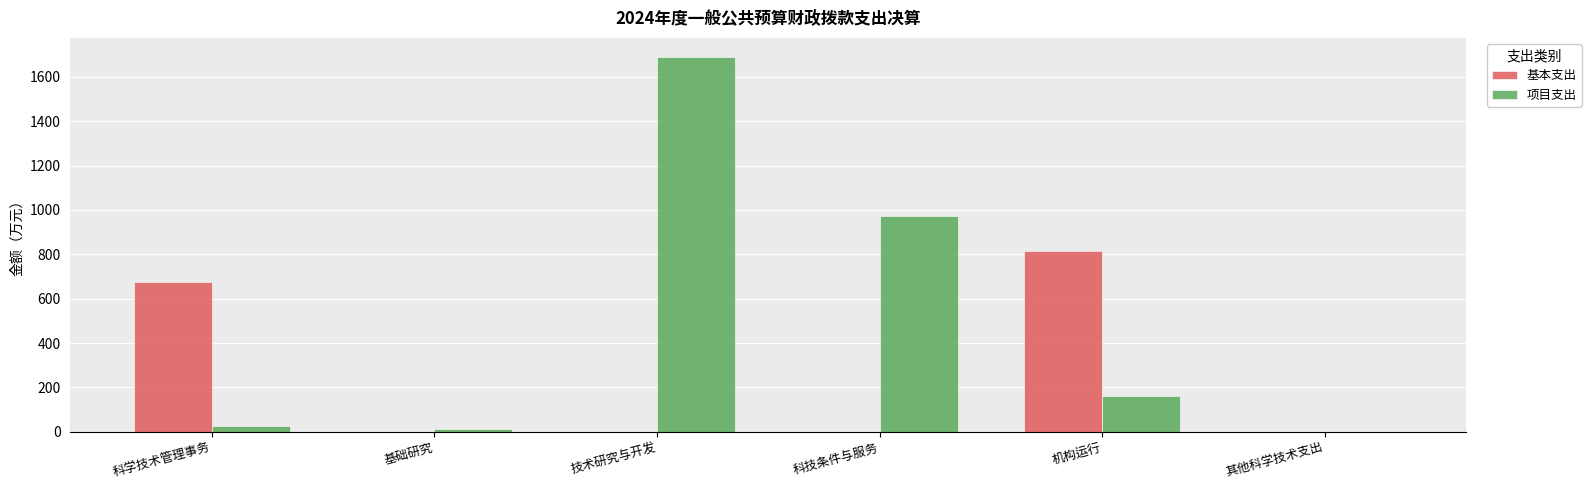

Where is 项目支出 nearest to the value 845?

科技条件与服务